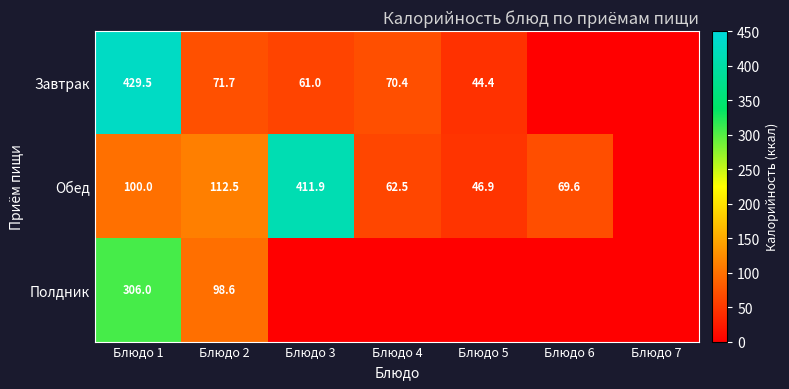

Which label corresponds to the largest value in the chart?

Блюдо 1